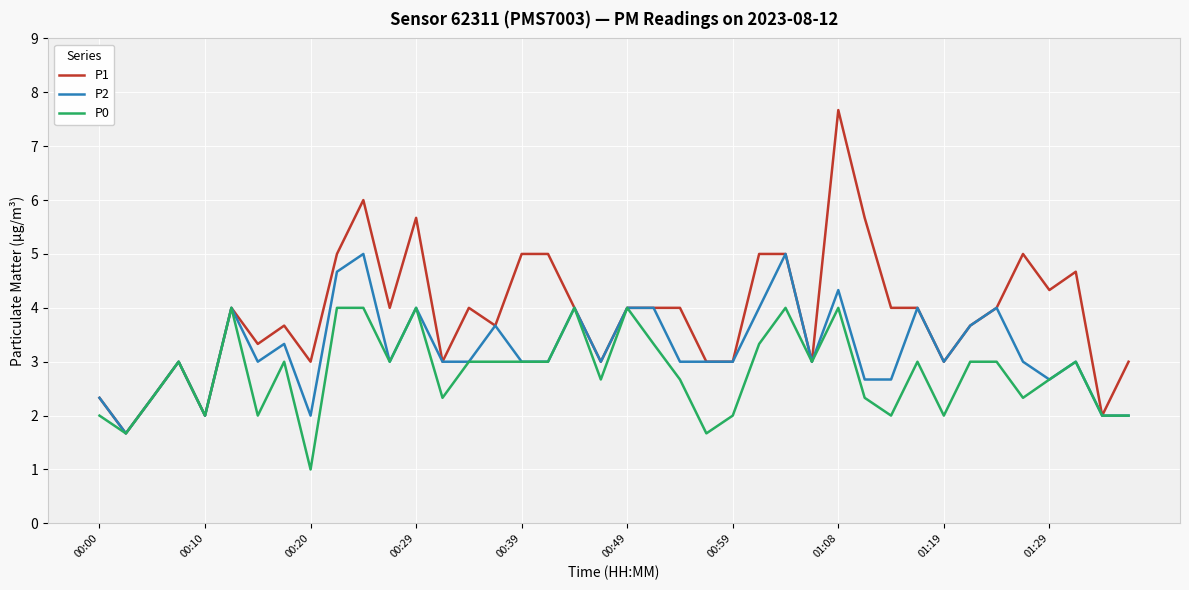

Which series has the widest spread of values?

P1